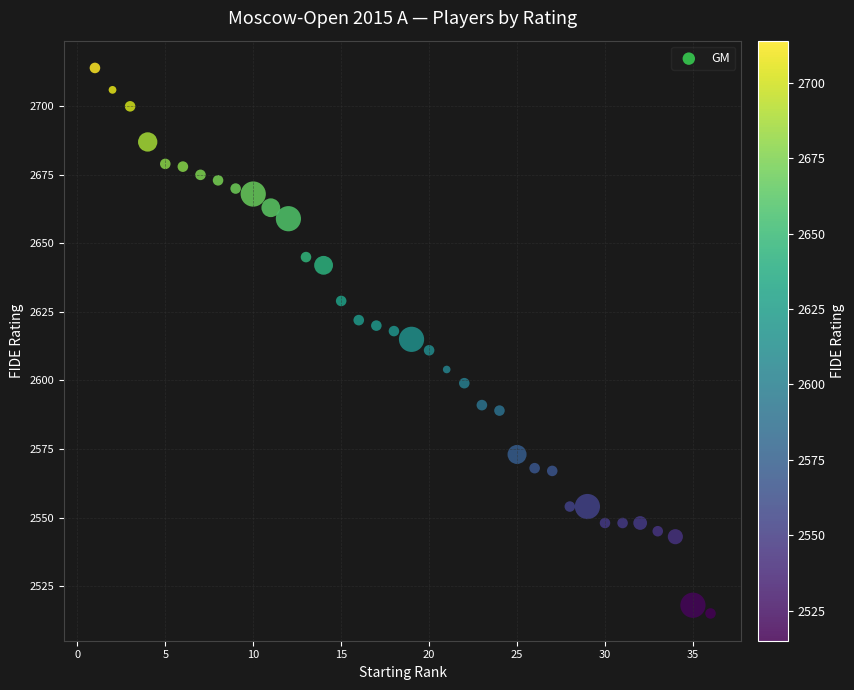

What is the range of Y values (max minus min)?

199